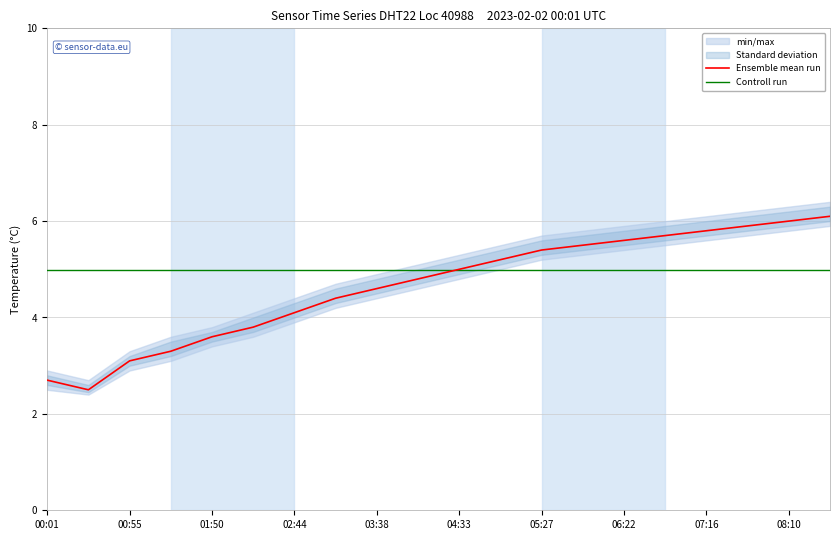

How many data points in Ensemble mean run are above 5?

9